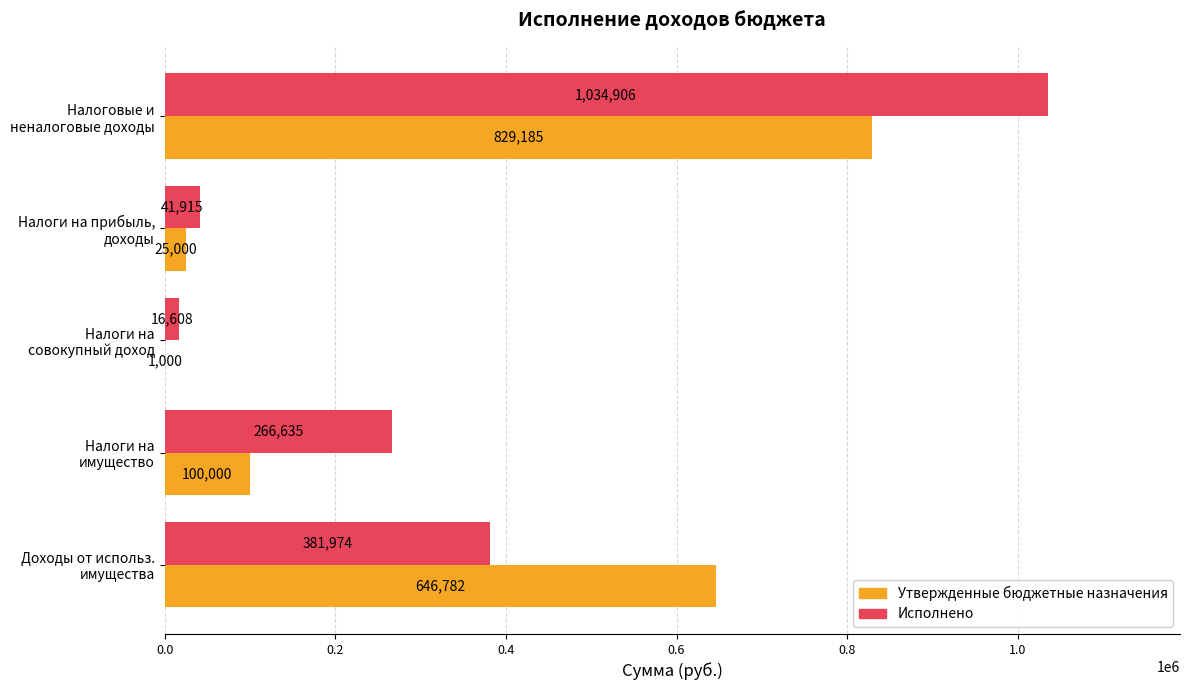

What is the greatest value displayed?

1034906.1